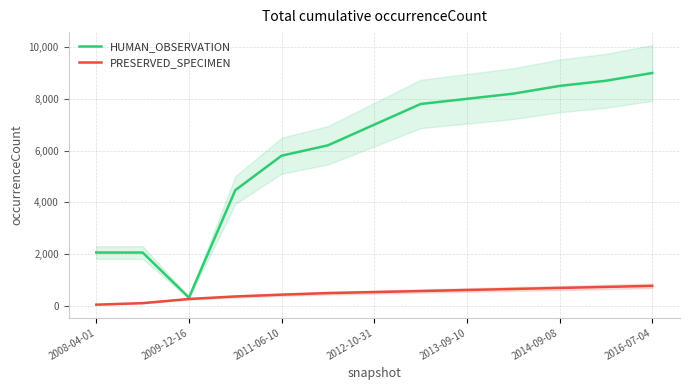

The value of HUMAN_OBSERVATION at 2013-09-10 is 8000. True or false?

True